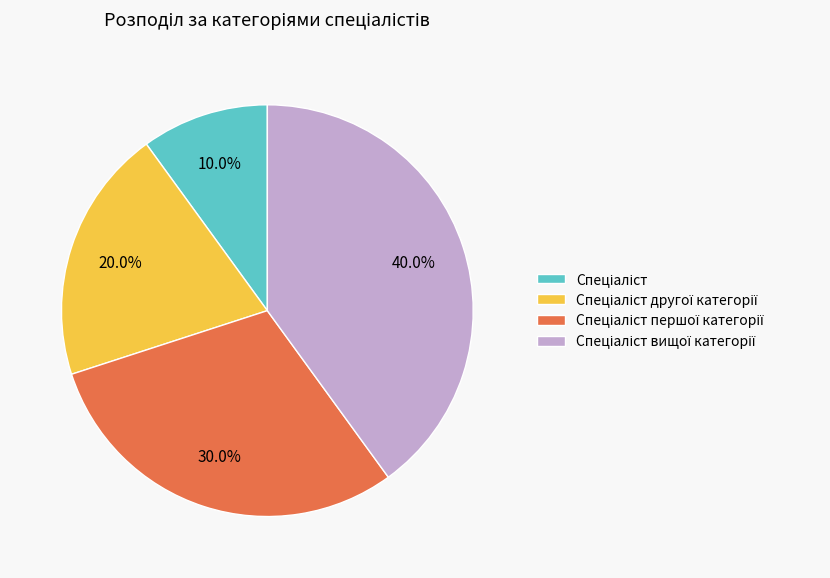

Does any single category account for the majority?

No